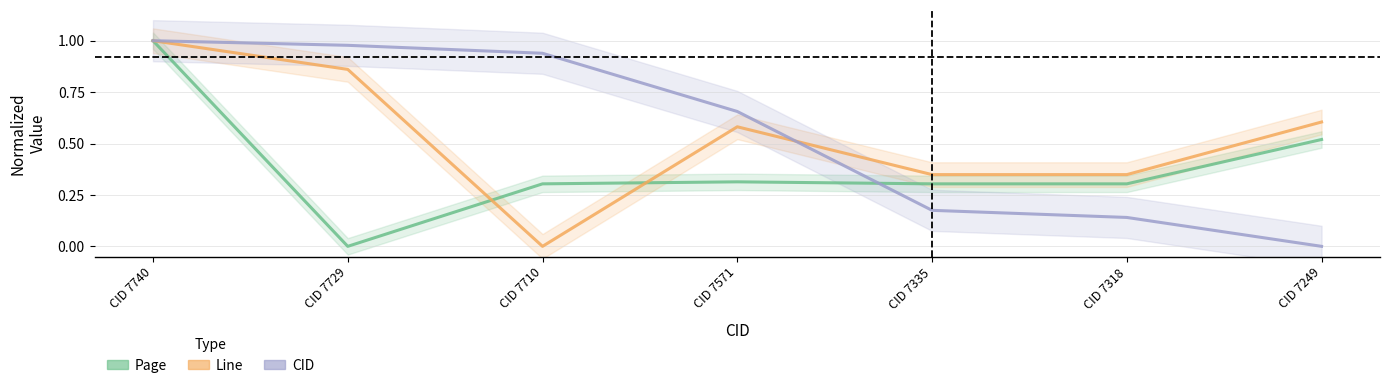

What is the difference between the second highest and second lowest values in the Page series?

0.2